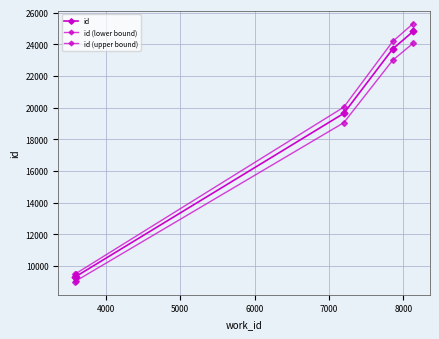

What is the value of the id (upper bound) point at the 4th from the left?

24177.1